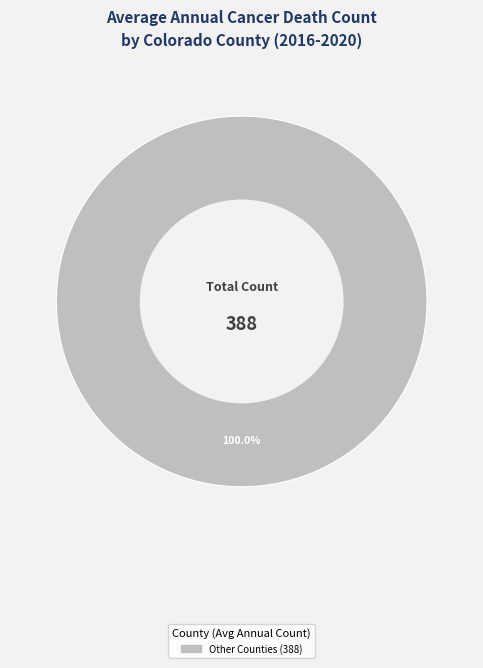

Is there any slice that represents more than half of the pie?

Yes